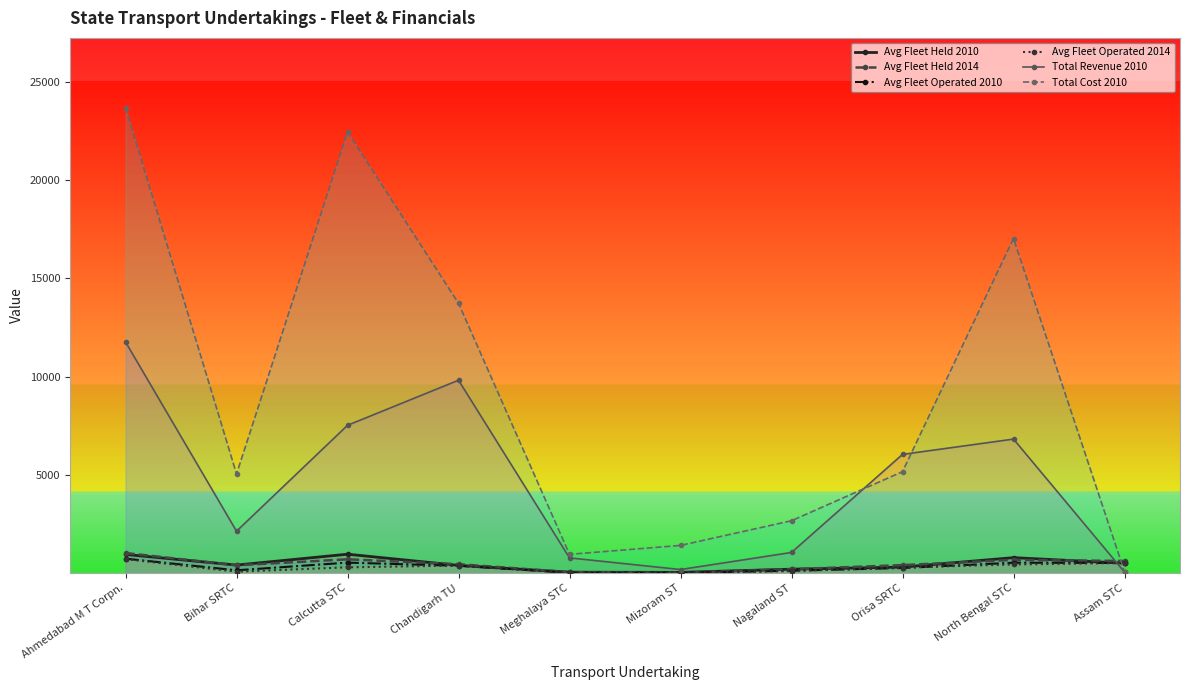

Which series has the largest total across all categories?

Total Cost 2010